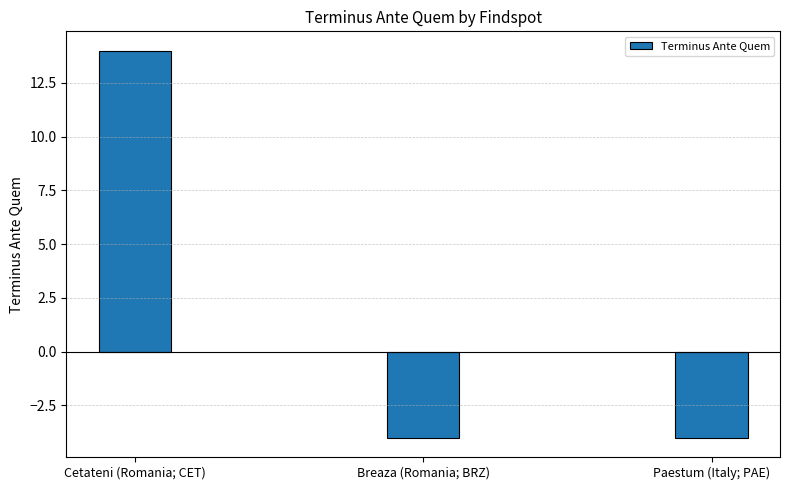

True or false: the data shows -7 at Breaza (Romania; BRZ).

False